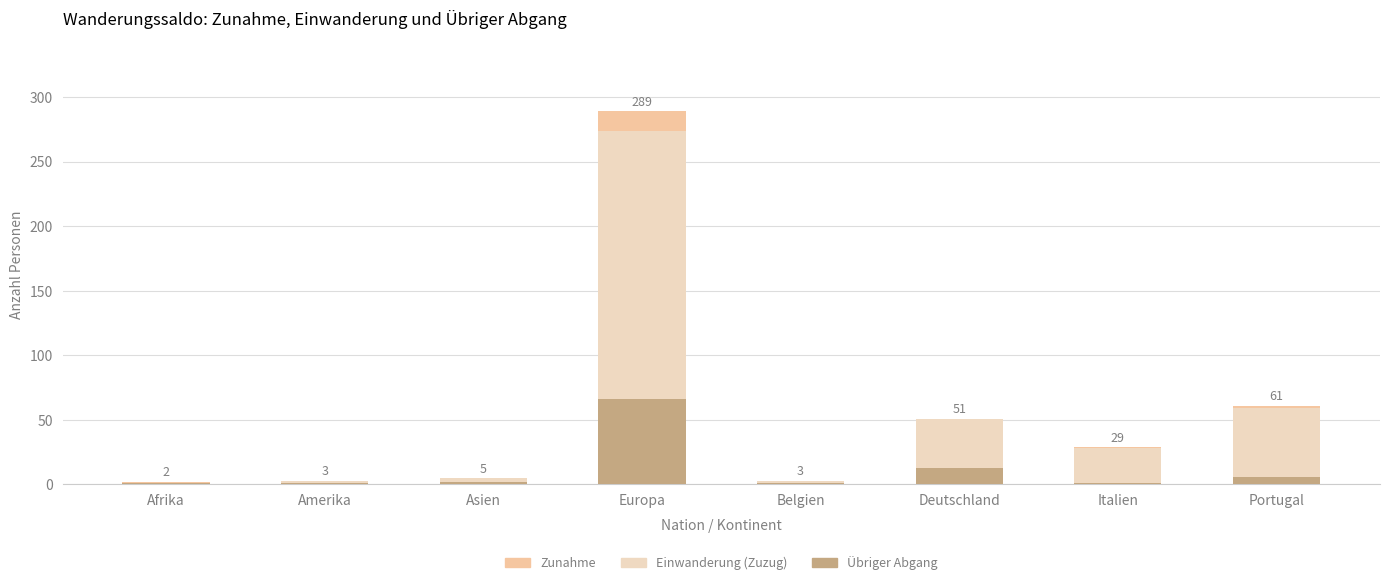

Read the Übriger Abgang value at Italien.

1